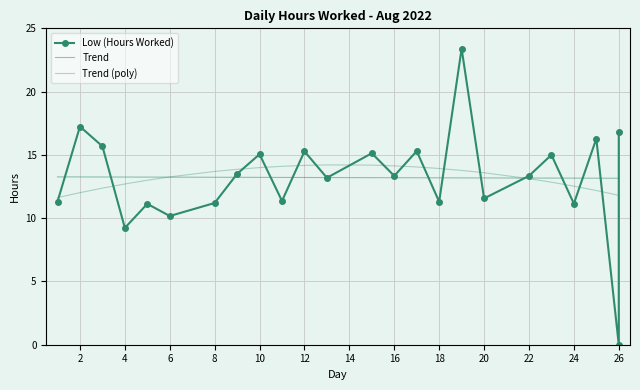

In Low (Hours Worked), how many points are higher than both neighbors (excluding endpoints)?

9